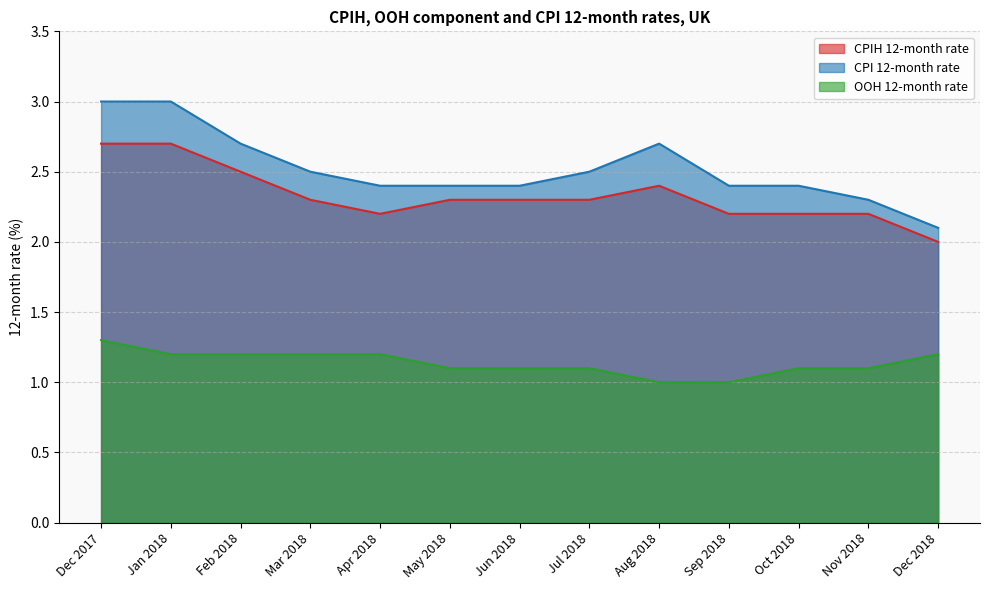

Reading left to right, list all the values displayed in this chart.

CPIH 12-month rate: 2.7	2.7	2.5	2.3	2.2	2.3	2.3	2.3	2.4	2.2	2.2	2.2	2.0
CPI 12-month rate: 3.0	3.0	2.7	2.5	2.4	2.4	2.4	2.5	2.7	2.4	2.4	2.3	2.1
OOH 12-month rate: 1.3	1.2	1.2	1.2	1.2	1.1	1.1	1.1	1.0	1.0	1.1	1.1	1.2